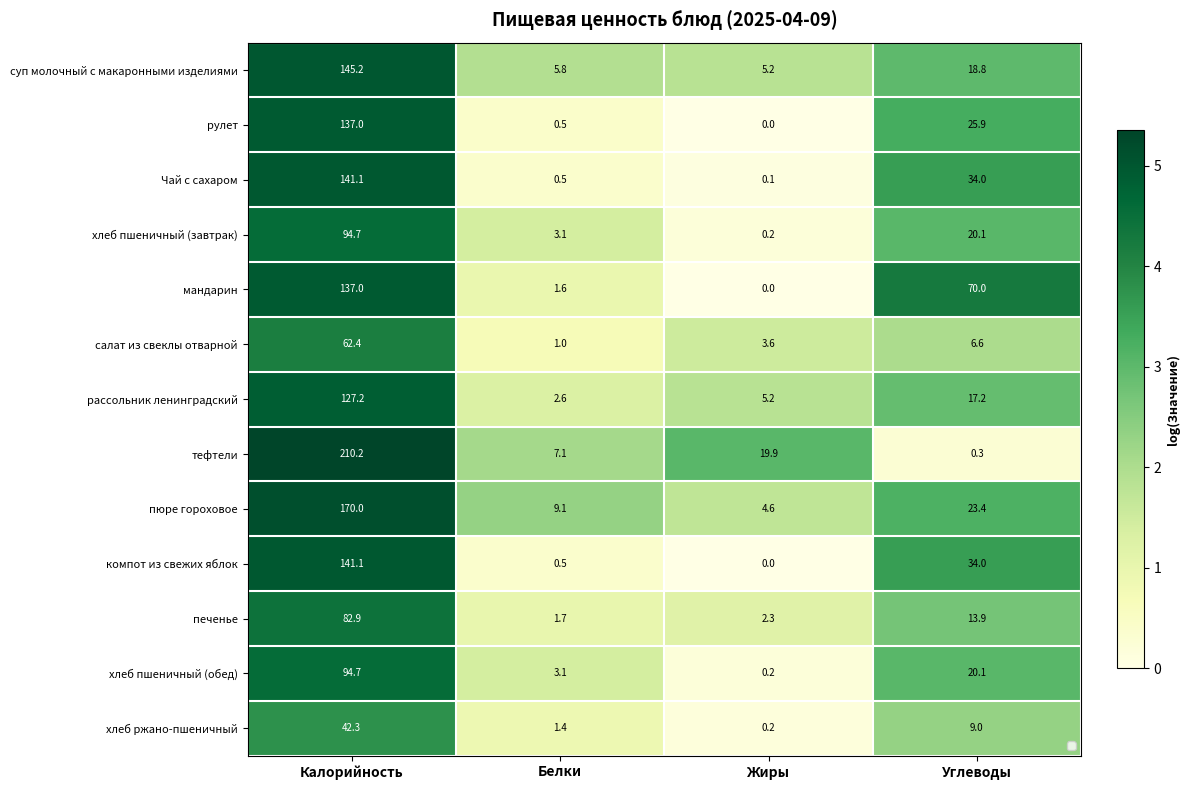

Is it true that печенье equals 1.7 at Белки?

True